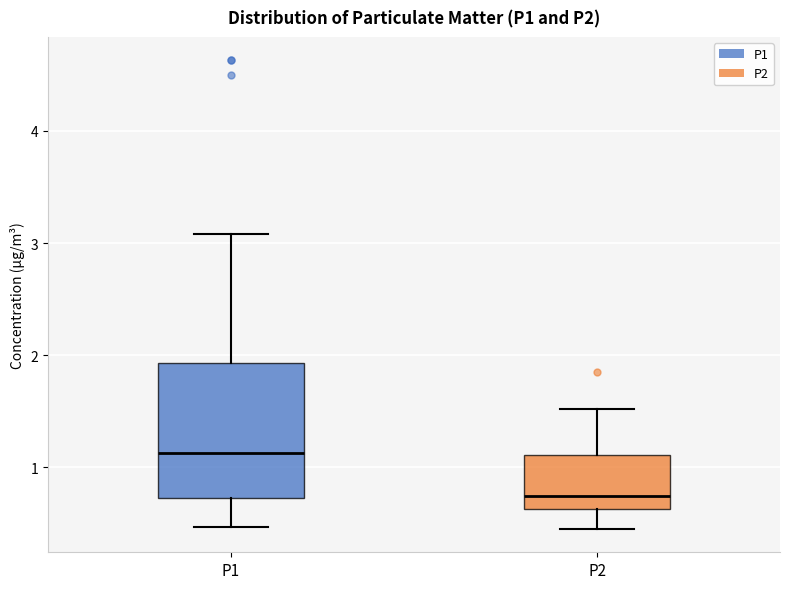

Where is the upper edge of the box for P1 on the y-axis? The values are not printed on the chart, so give them approximately, as read against the axis.

1.9